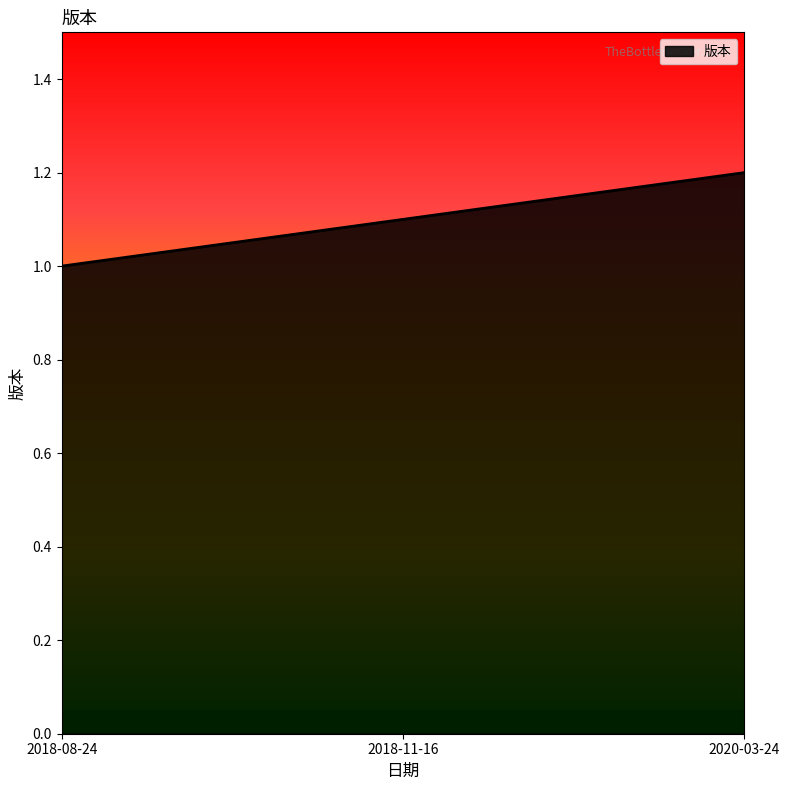

What position from the right is 2020-03-24?

1